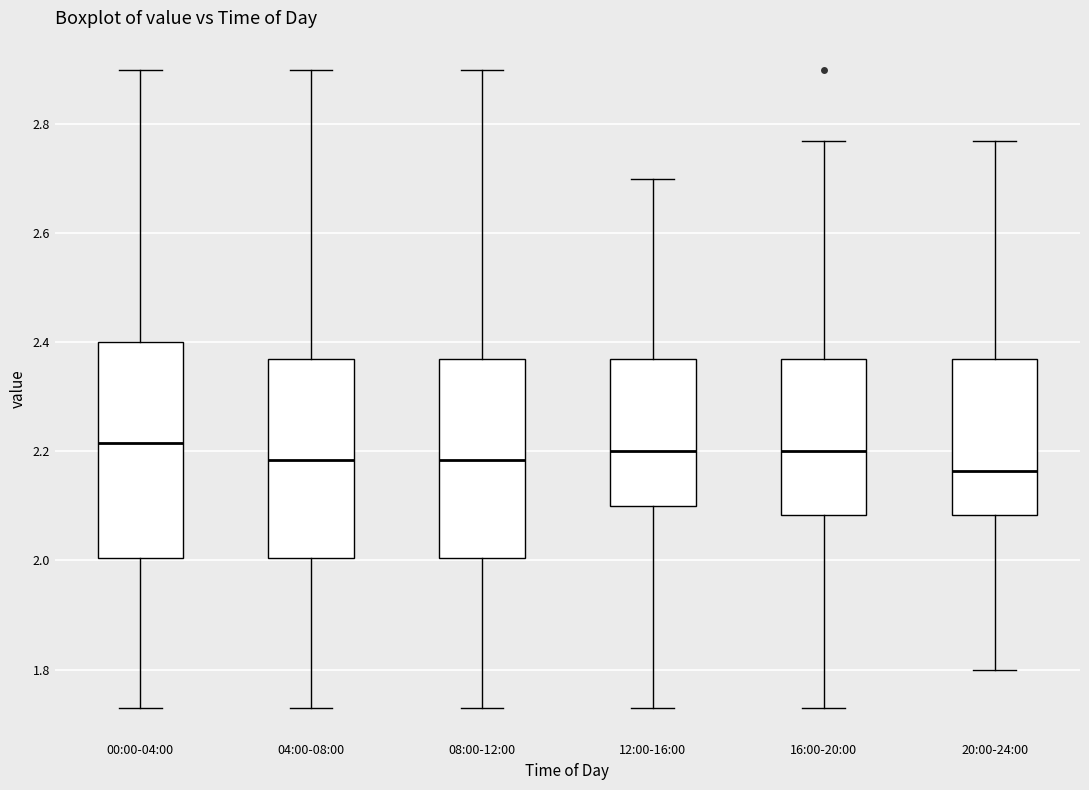

Which box's median line is the lowest?

20:00-24:00